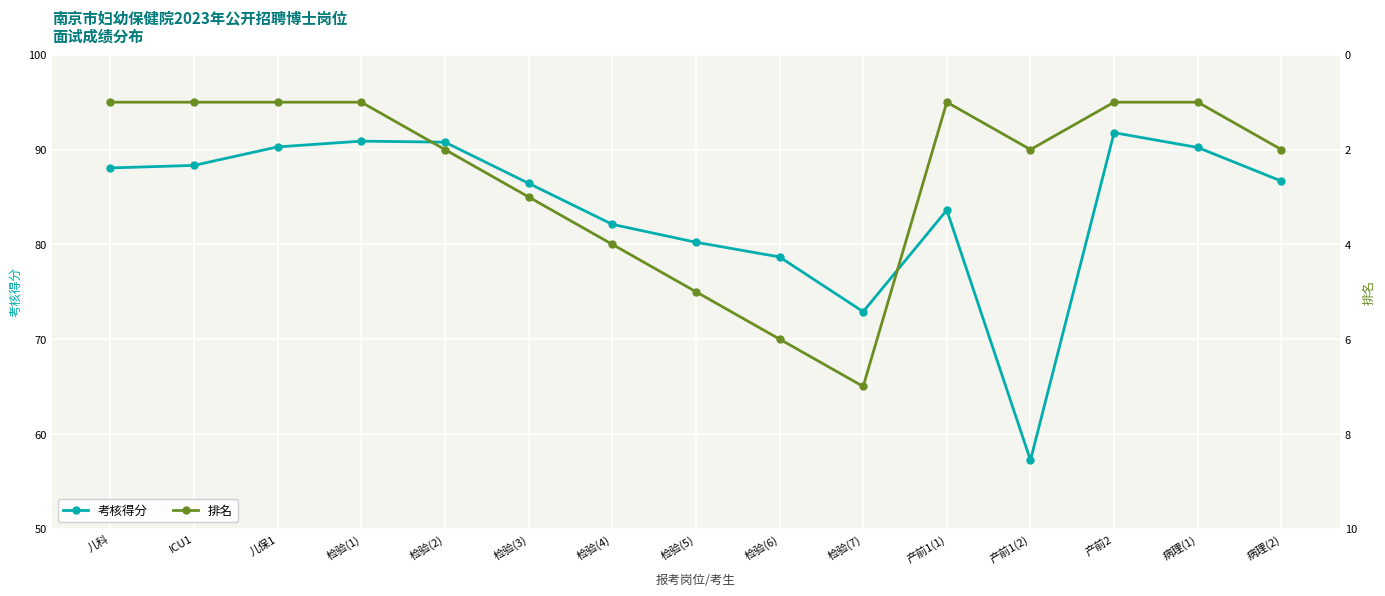

True or false: 考核得分 and 排名 cross at least once.

False